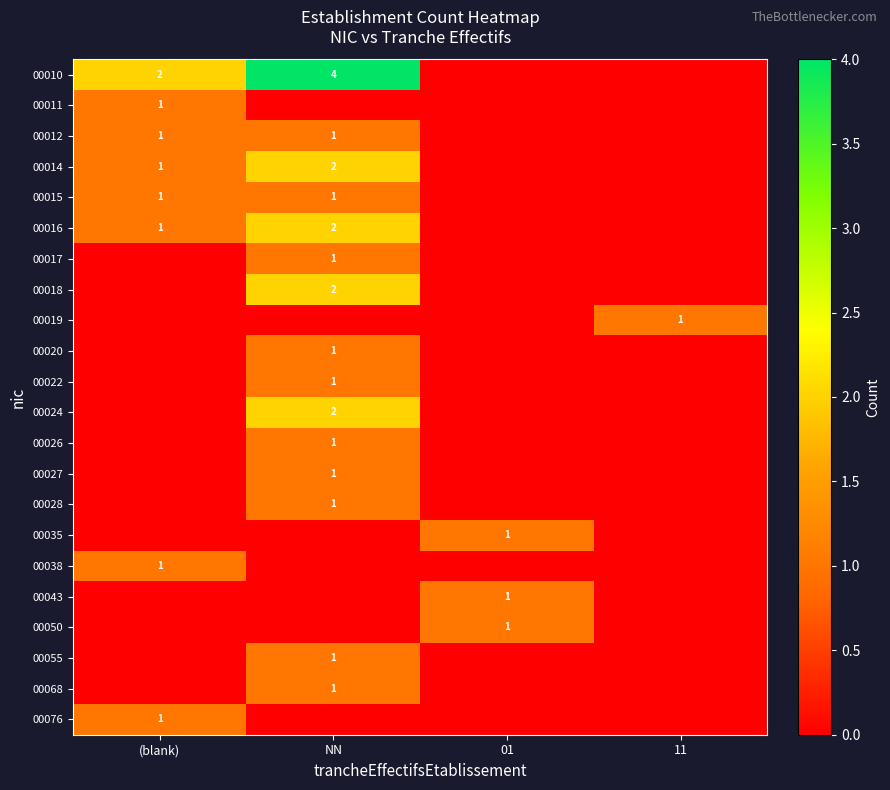

The 00020 series shows 1 at NN. True or false?

True